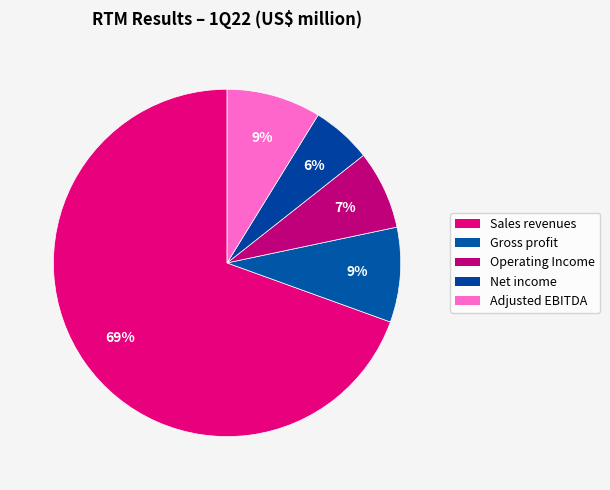

Count the number of slices in the pie.

5